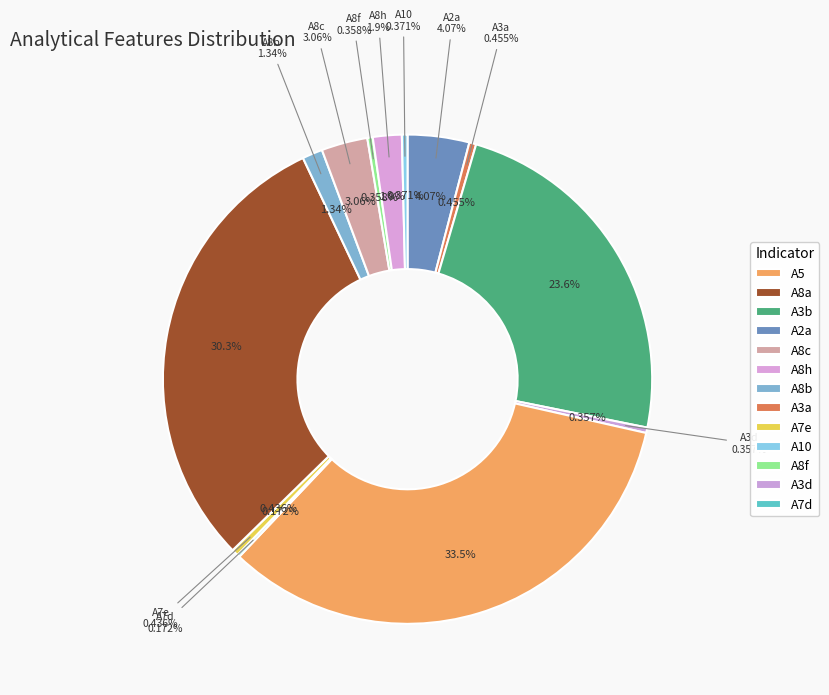

How many slices are in this pie chart?

13